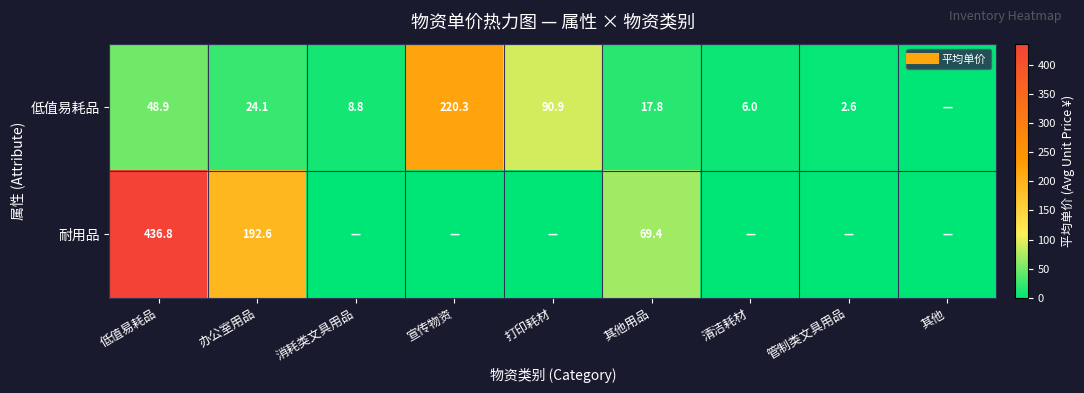

What is the difference between the maximum and minimum values in the 耐用品 series?

436.8